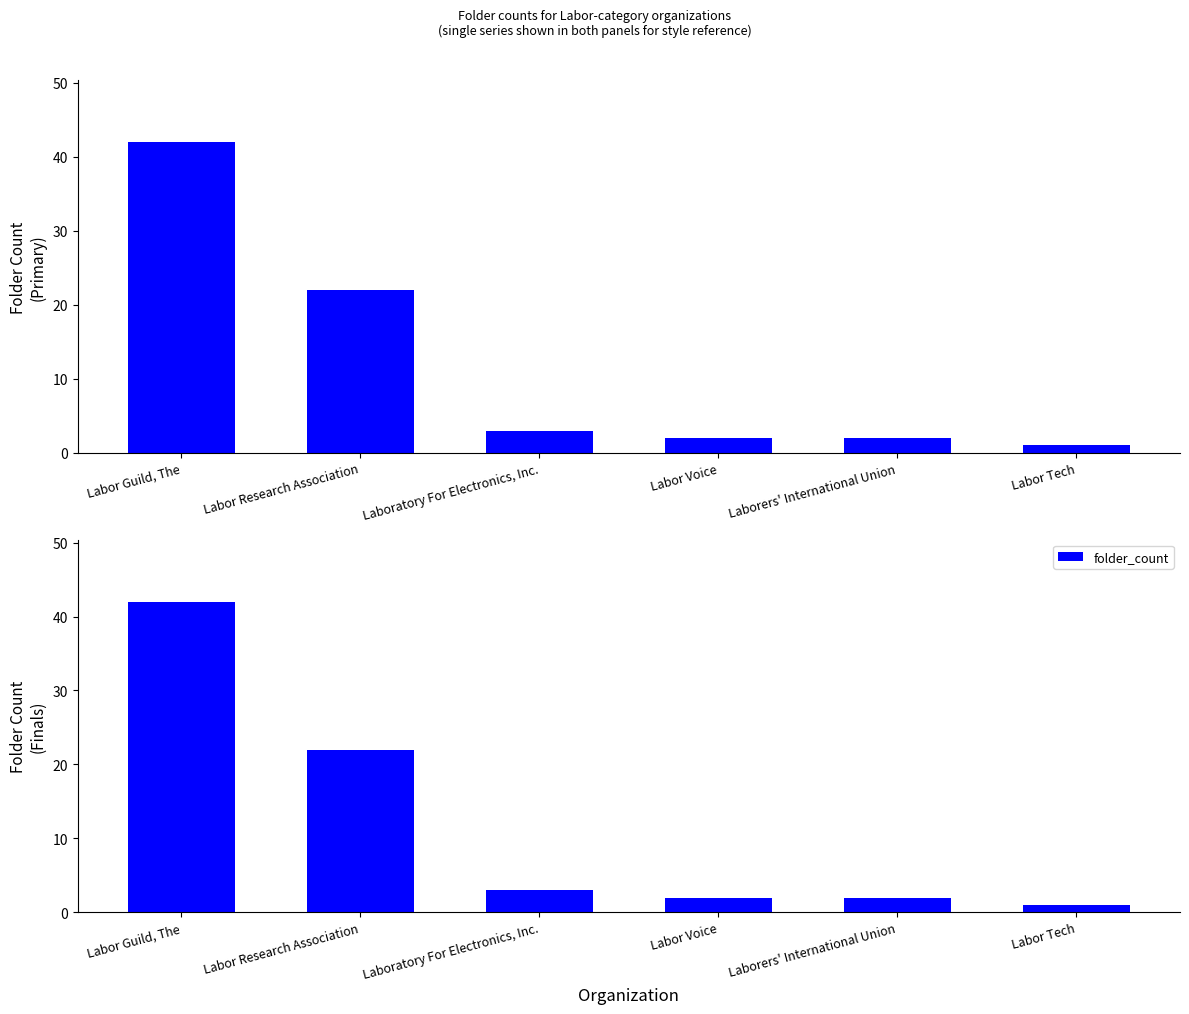

Rank the categories by value from highest to lowest.

Labor Guild, The, Labor Research Association, Laboratory For Electronics, Inc., Labor Voice, Laborers' International Union, Labor Tech